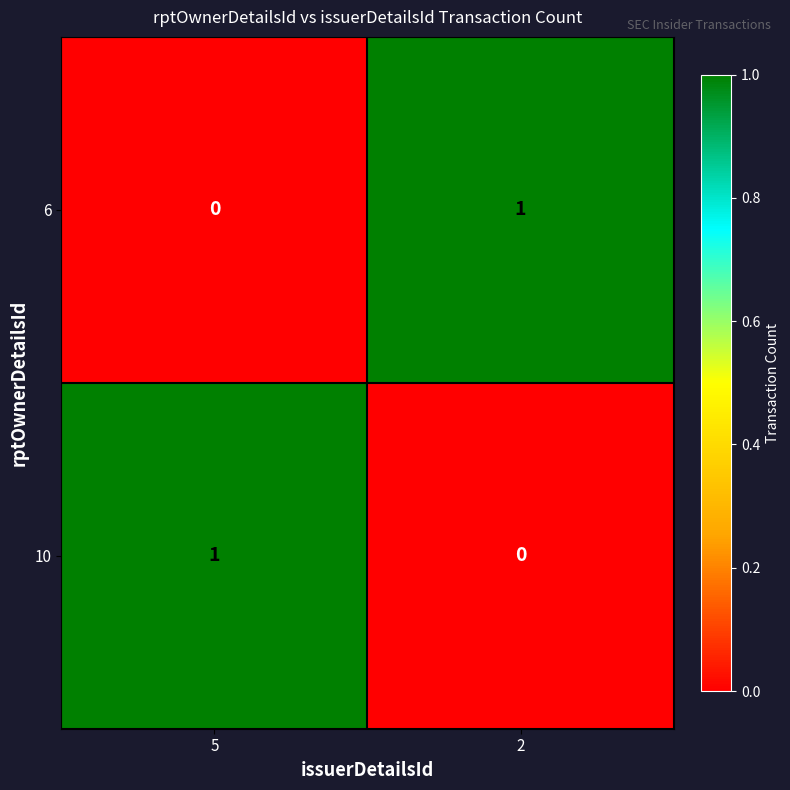

The value of 6 at 5 is -1. True or false?

False